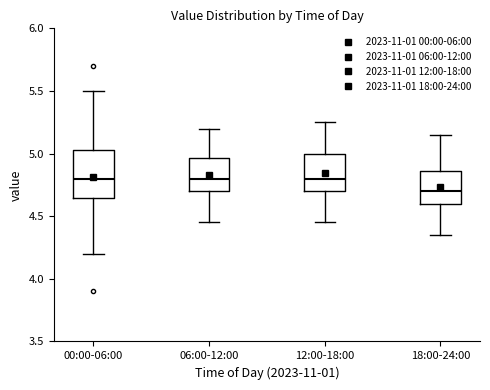

Reading left to right, transcribe this box plot: for each box, give where its median line is, the range the box spans, and where its two whiskers end, as read against the y-axis. The values are not printed on the chart, so give them approximately, as read against the axis.

00:00-06:00: median 4.80, box 4.65 to 5.05, whiskers 4.20 to 5.50
06:00-12:00: median 4.80, box 4.70 to 4.95, whiskers 4.45 to 5.20
12:00-18:00: median 4.80, box 4.70 to 5.00, whiskers 4.45 to 5.25
18:00-24:00: median 4.70, box 4.60 to 4.85, whiskers 4.35 to 5.15